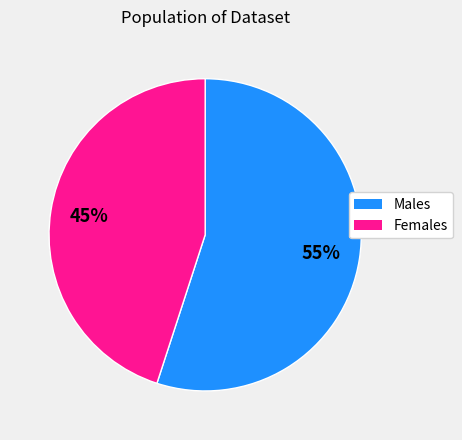

Does any single category account for the majority?

Yes